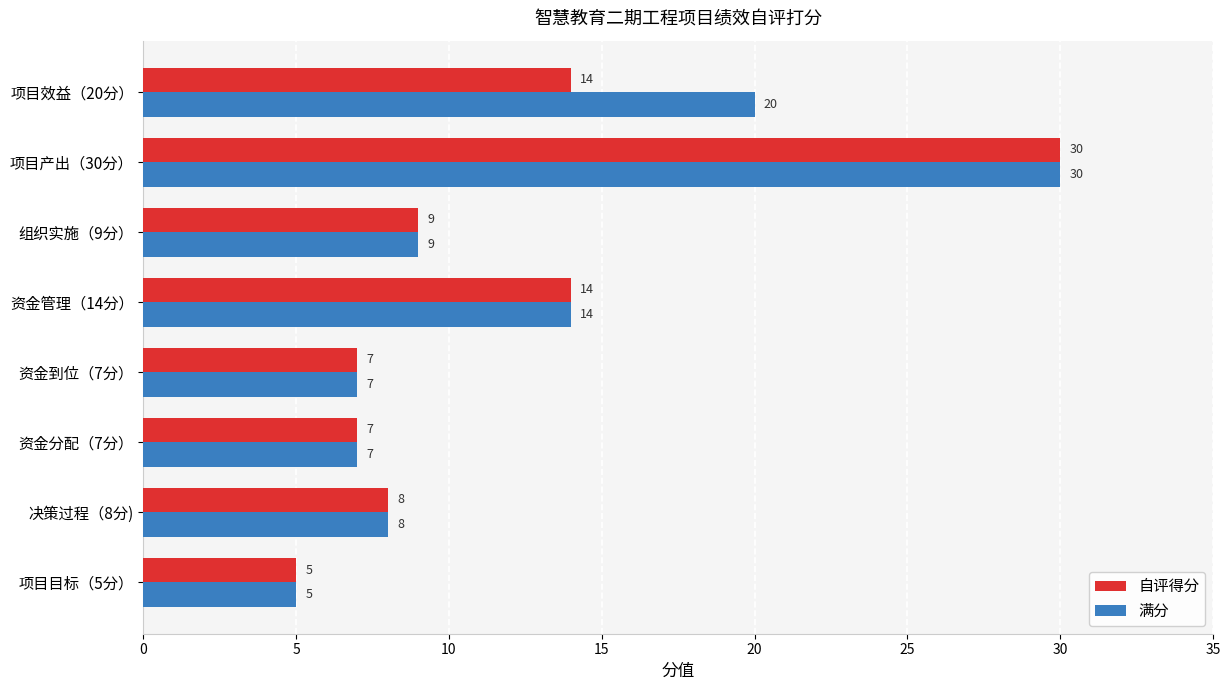

What is the highest value of the 满分 series?

30